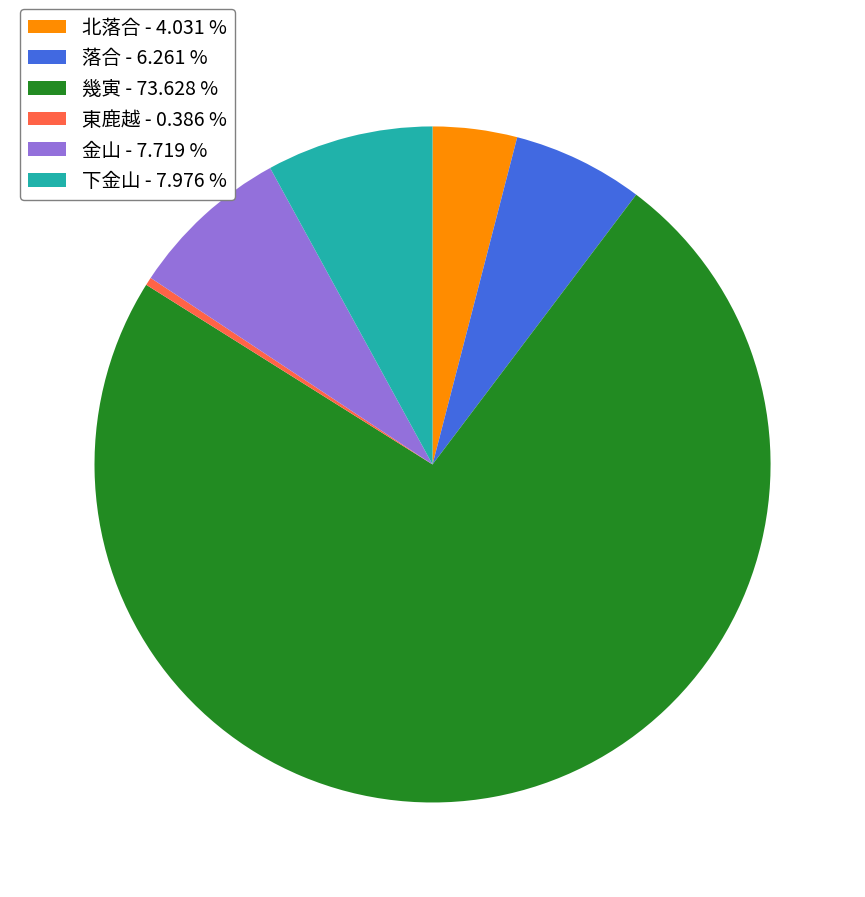

Is the sum of 東鹿越 - 0.386 % and 下金山 - 7.976 % greater than half?

No